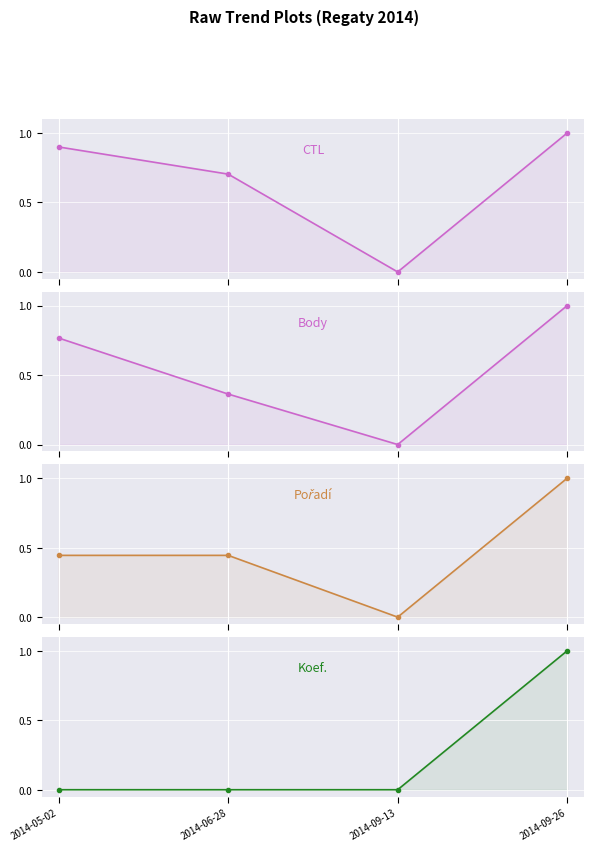

Rank the series by their average value, from lowest to highest.

Koef., Pořadí, Body, CTL